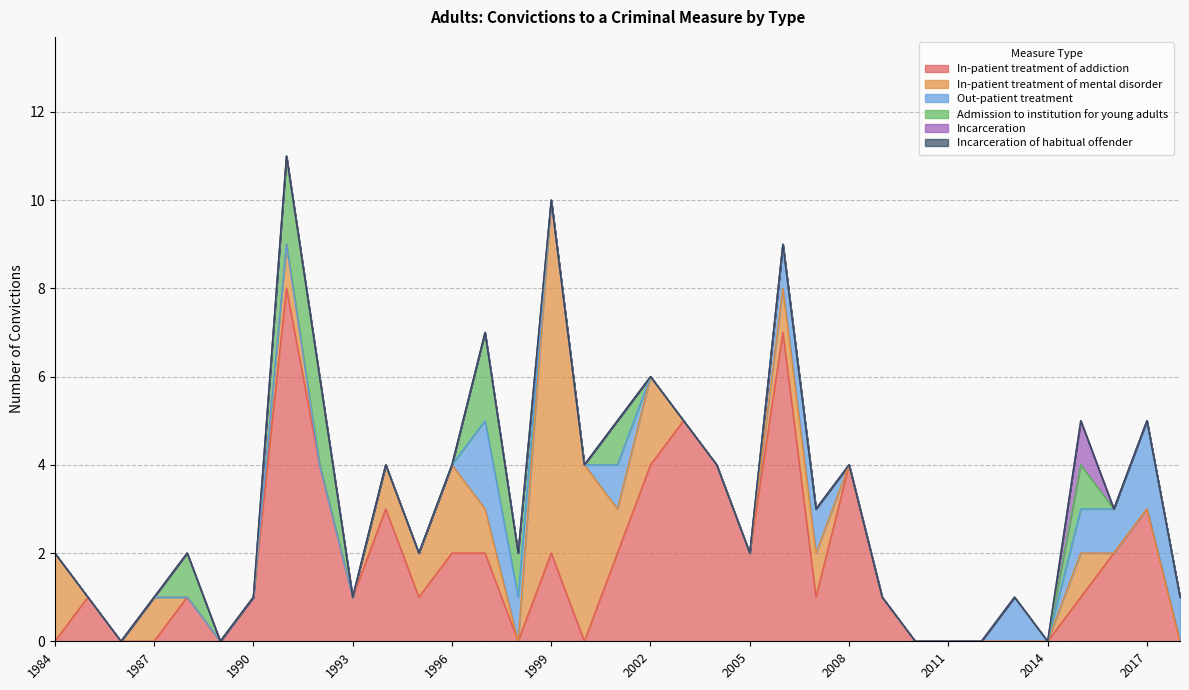

What is the maximum value shown in the chart?

8